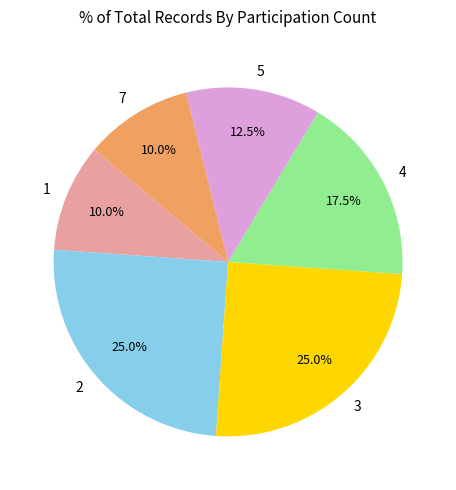

To the nearest percent, what is the difference between the largest and smallest slice percentages?

15%